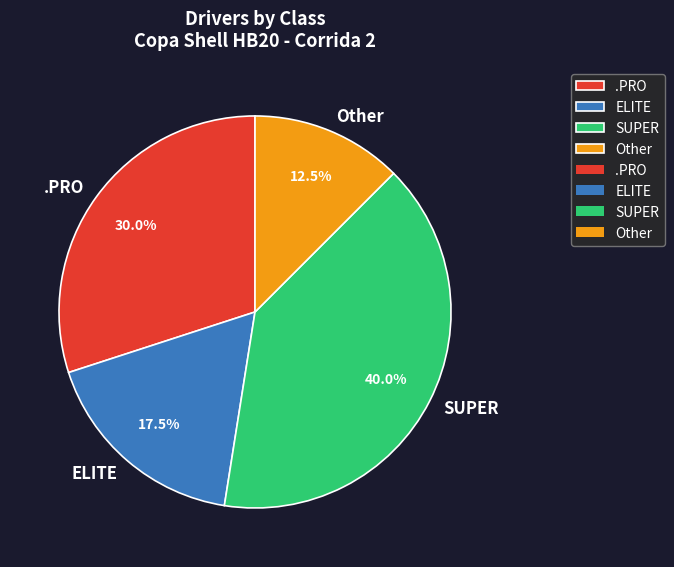

Rank the categories by value from highest to lowest.

SUPER, .PRO, ELITE, Other